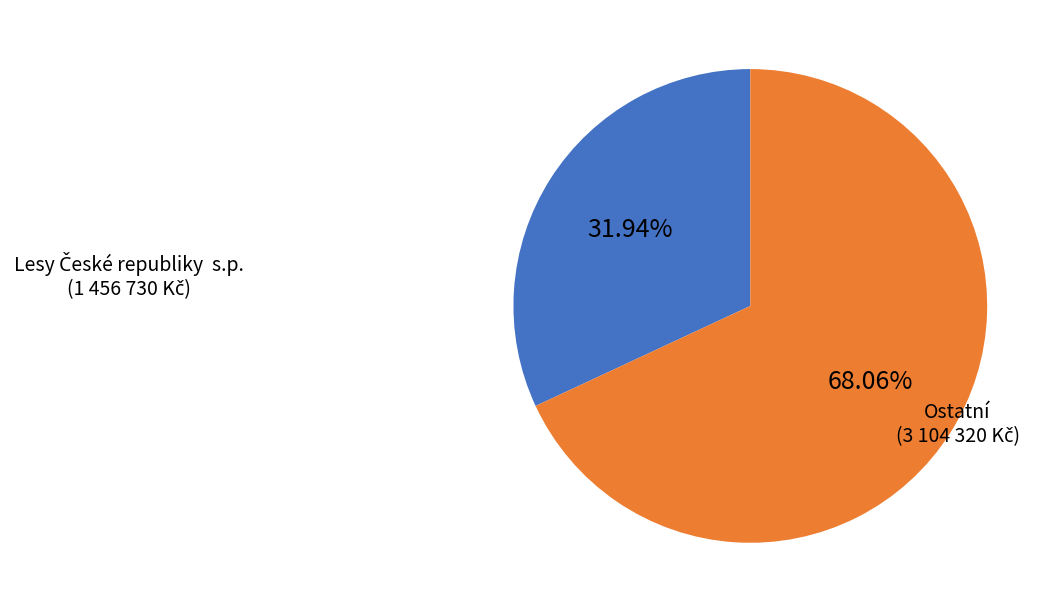

Does any single category account for the majority?

Yes